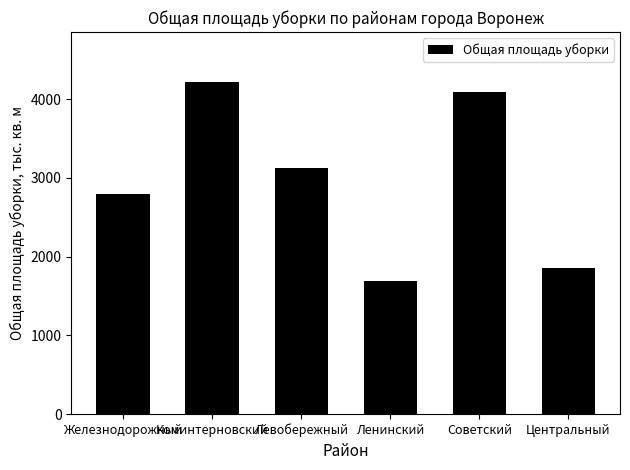

What is the change in value from Коминтерновский to Советский?

-130.1